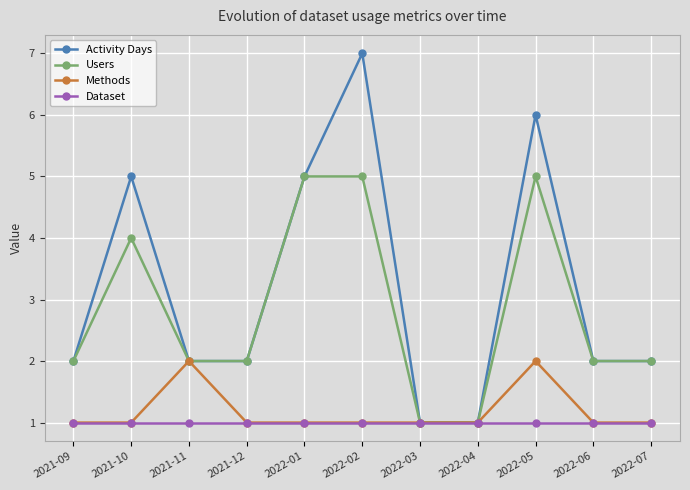

Count the Activity Days values in the range 2 to 5.

7